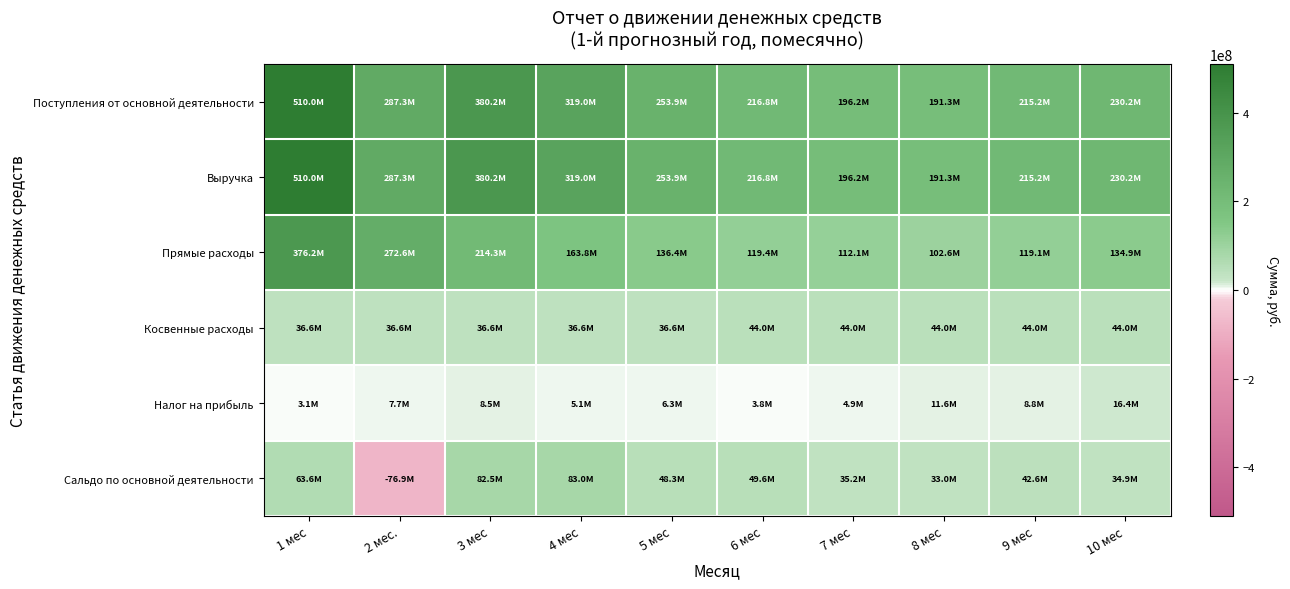

Rank the series at 7 мес from lowest to highest value.

Налог на прибыль, Сальдо по основной деятельности, Косвенные расходы, Прямые расходы, Поступления от основной деятельности, Выручка